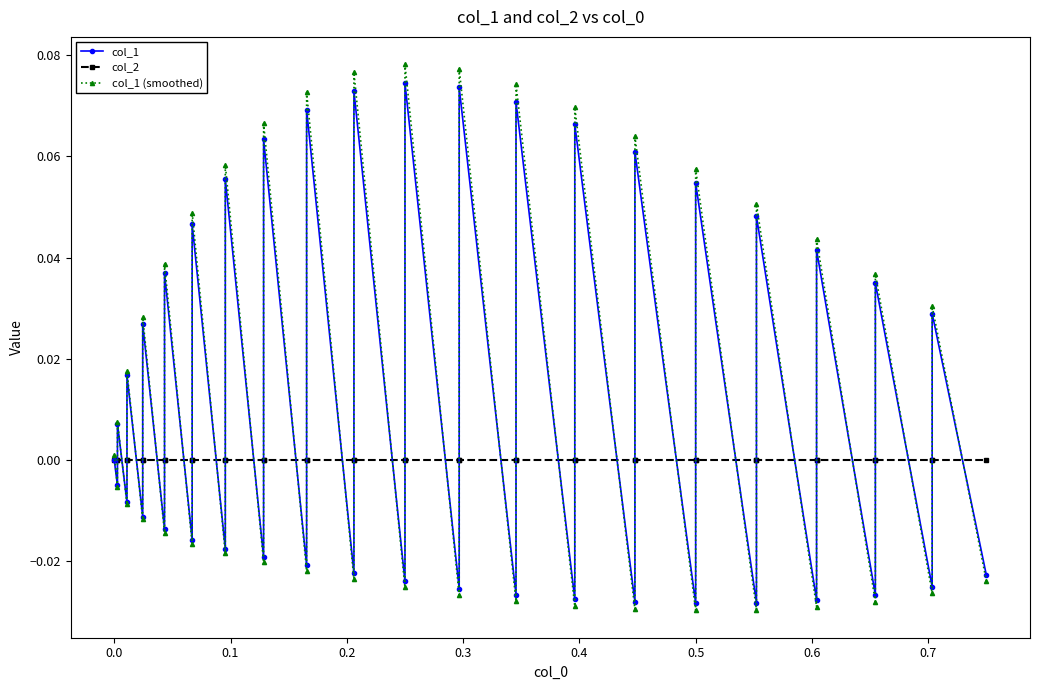

How many positive values does the col_1 series have?

19